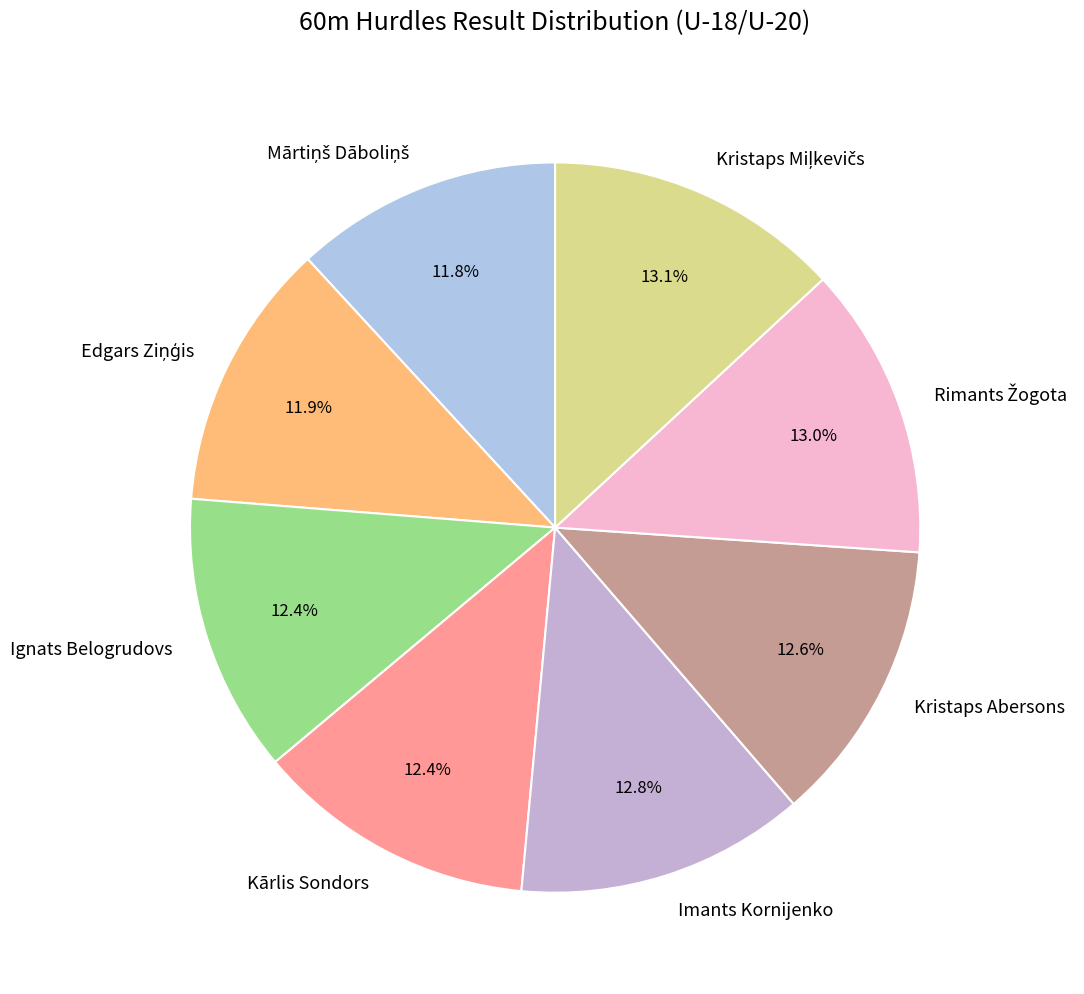

What portion of the pie excludes Kristaps Abersons?

87.4%